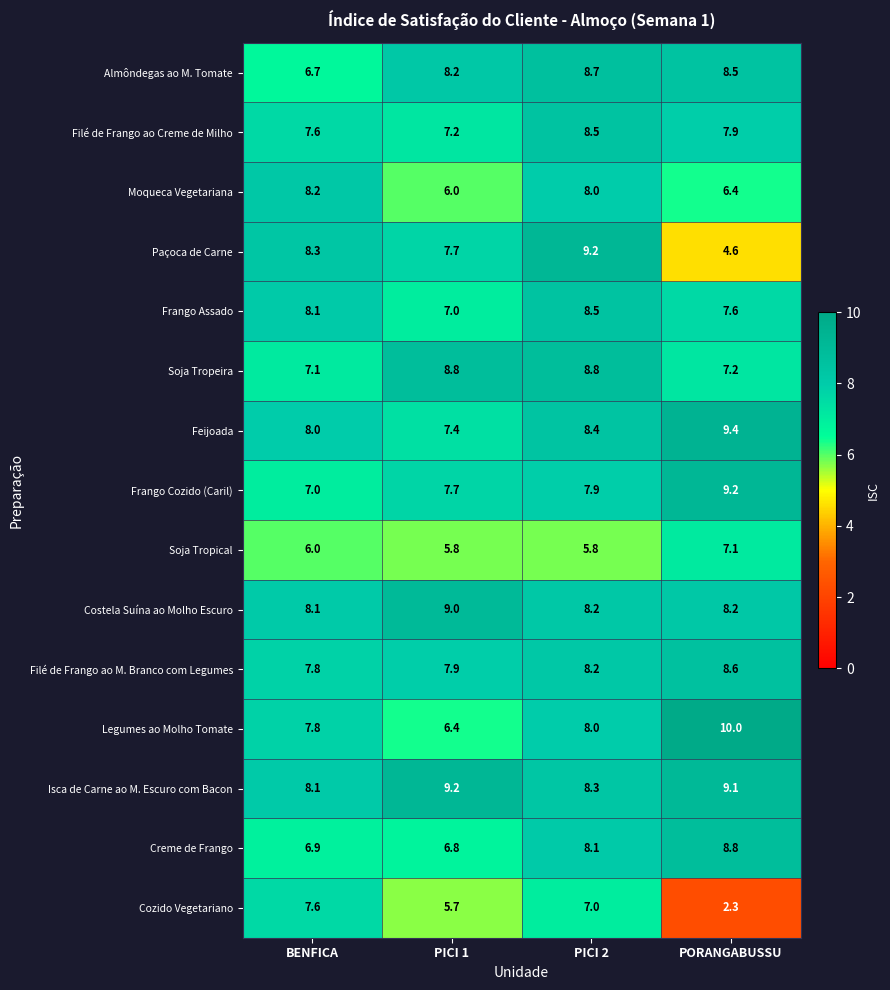

Count the Costela Suína ao Molho Escuro values in the range 8 to 9.

4